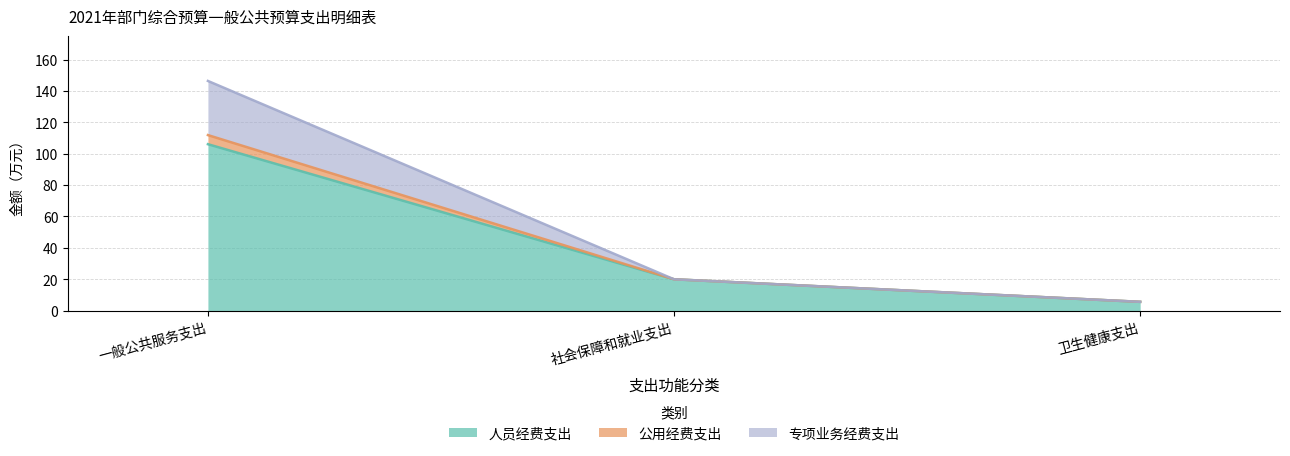

Rank the categories by 专项业务经费支出 value from lowest to highest.

卫生健康支出, 社会保障和就业支出, 一般公共服务支出